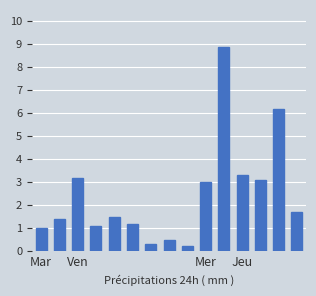

What is the difference between the second highest and minimum values?

6.0